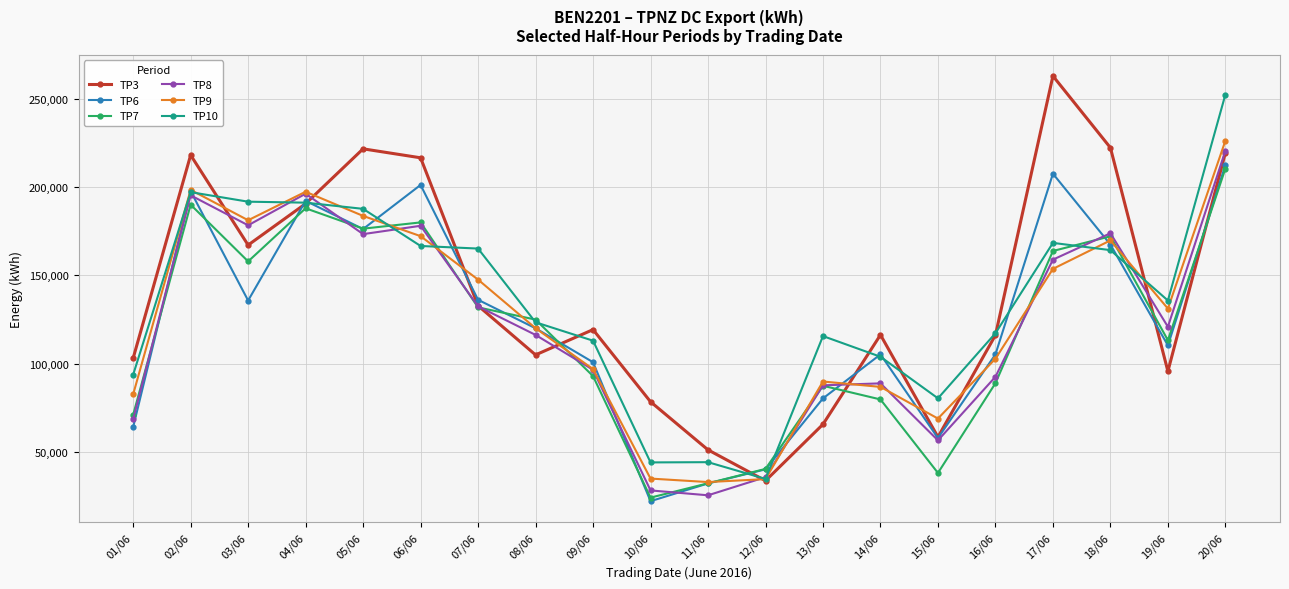

The TP6 series shows 196995 at 19/06. True or false?

False